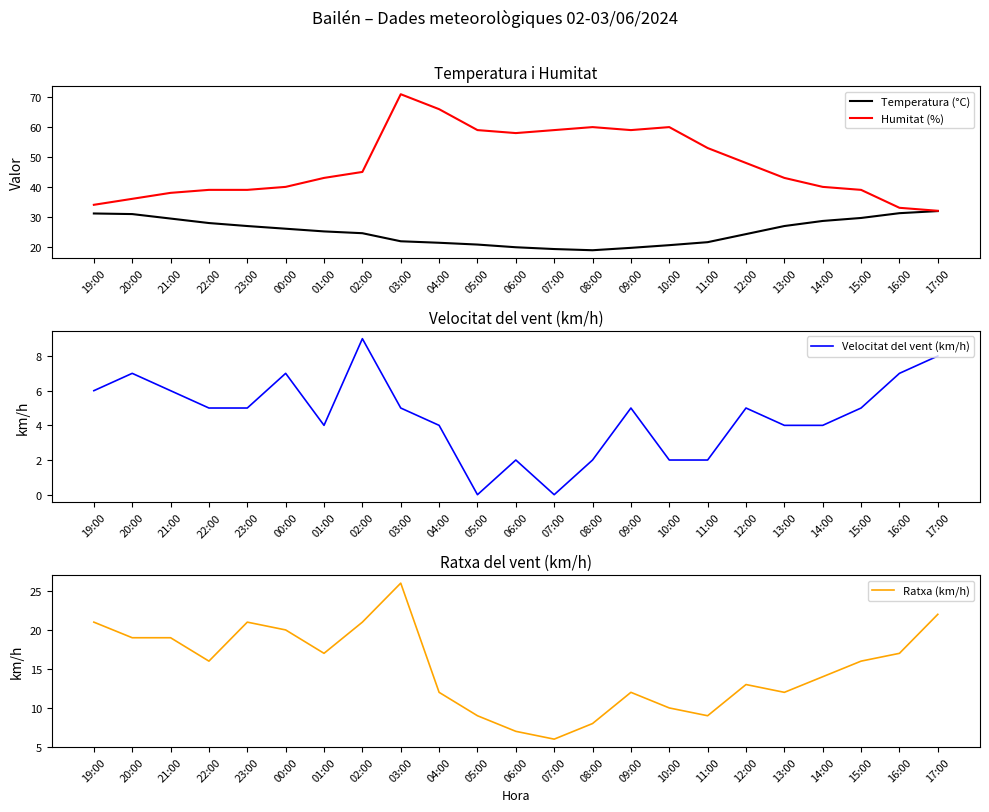

What is the greatest value displayed?

71.0